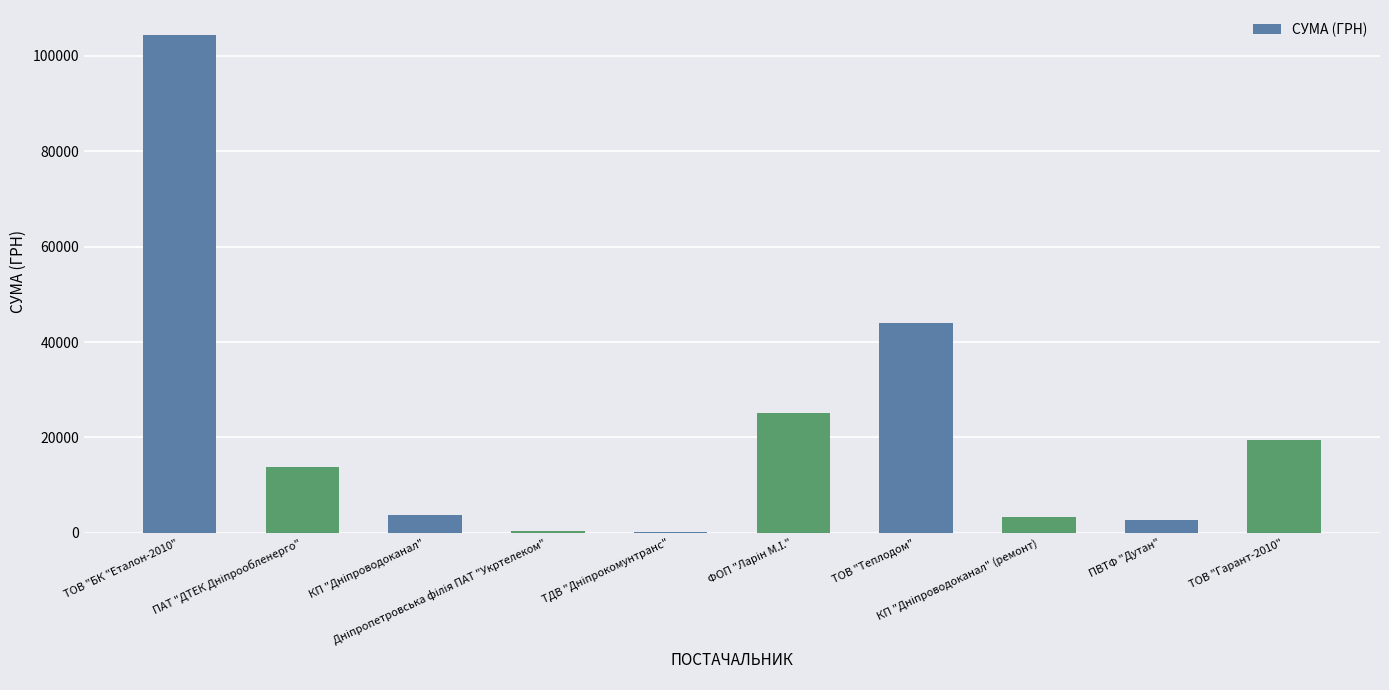

What is the sum of all values?

217095.3